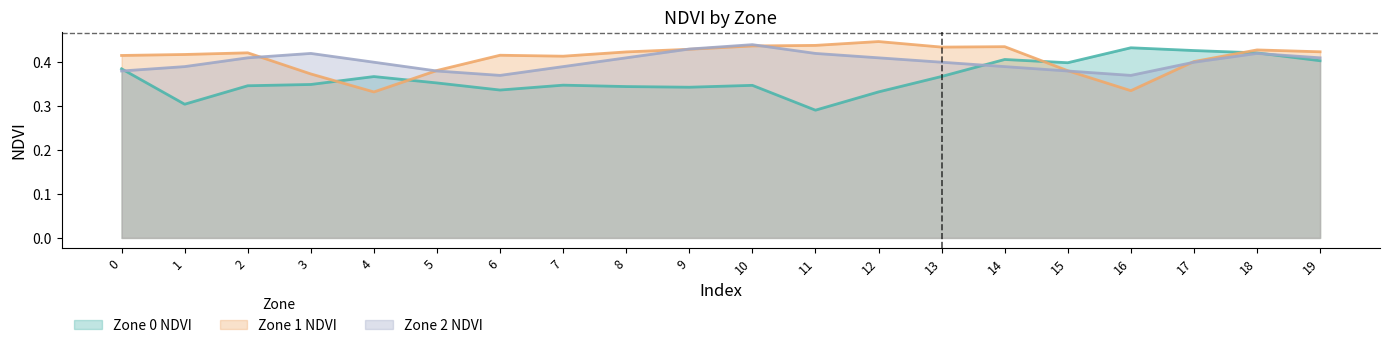

How many intersections are there between Zone 0 NDVI and Zone 2 NDVI?

3